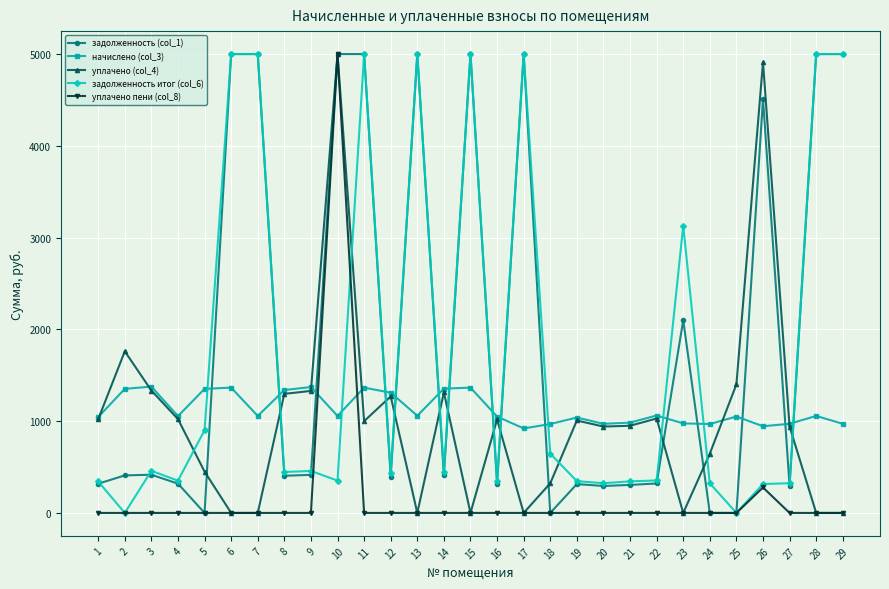

True or false: задолженность (col_1) has more than 2 interior local peaks.

True